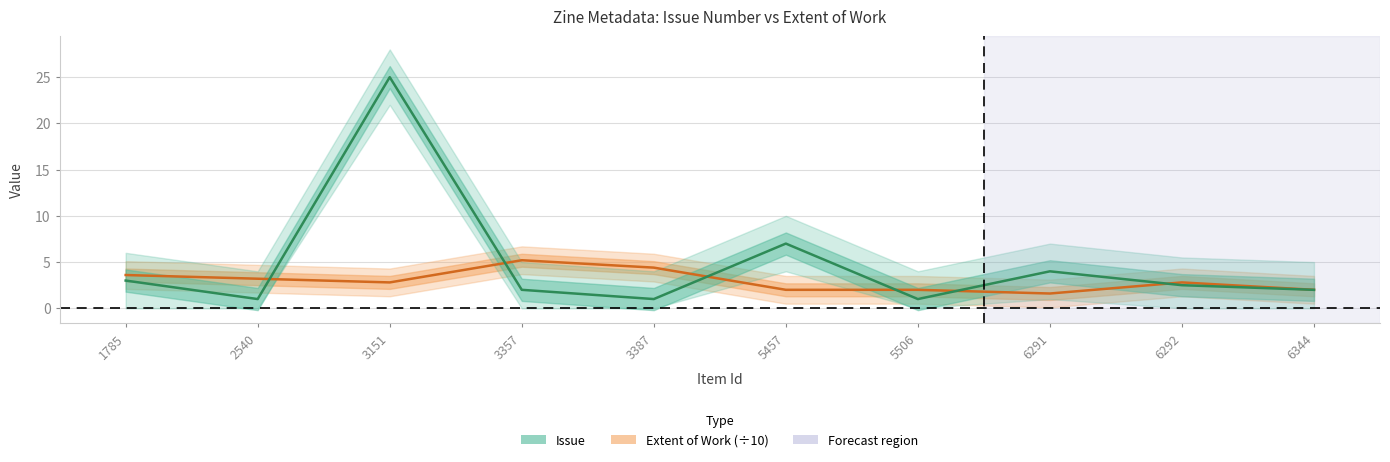

What is the spread (max minus min) of values at 1785?

0.6